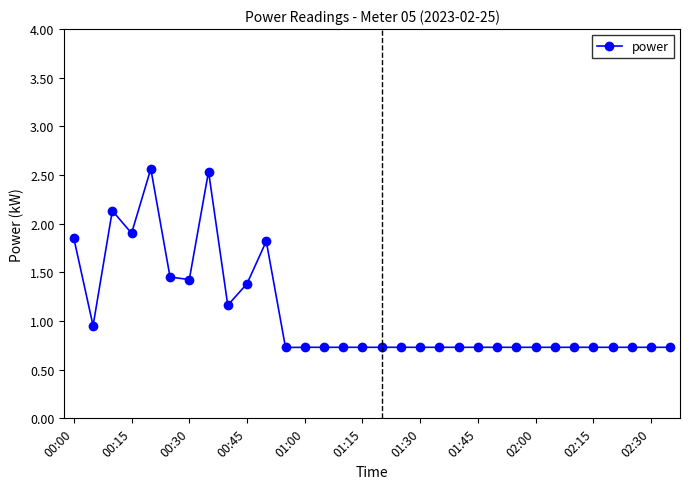

What is the value of the 16th point from the left?

0.7